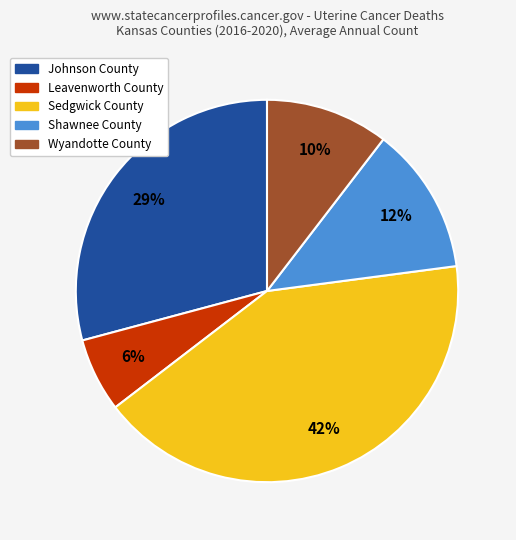

Combined, do Shawnee County and Leavenworth County account for over 50%?

No